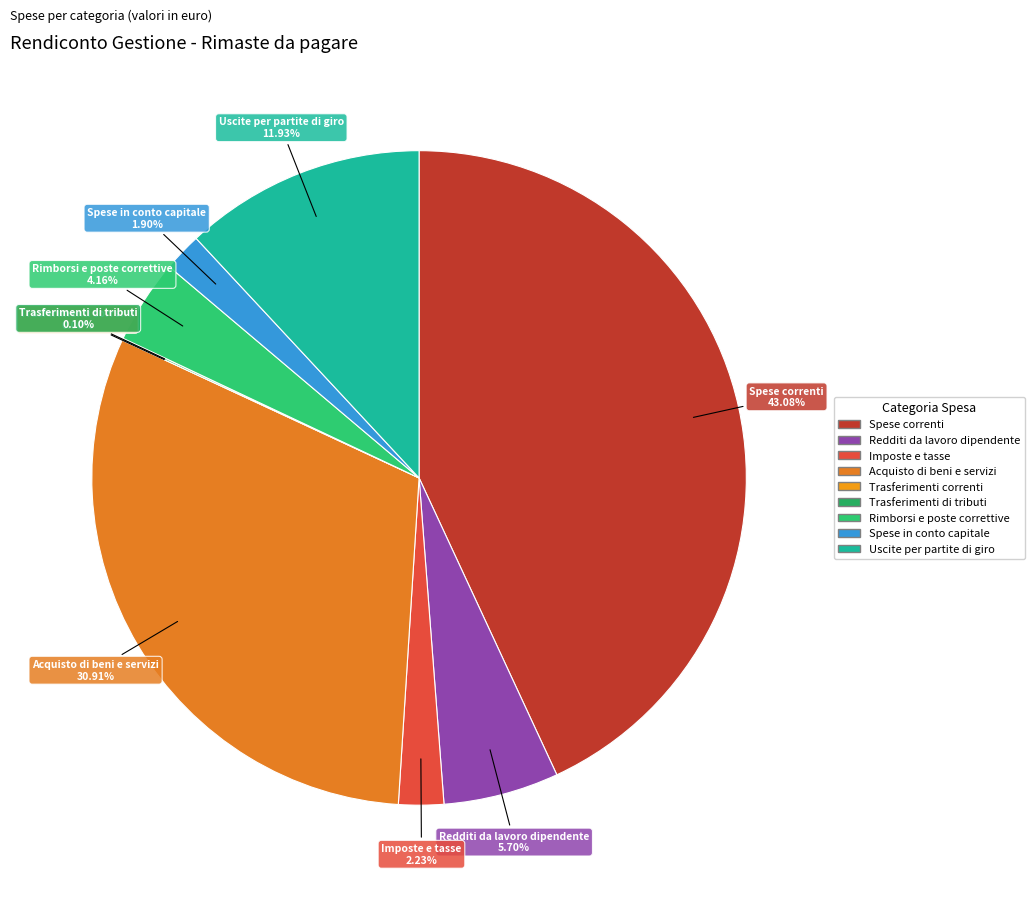

Between Spese correnti and Redditi da lavoro dipendente, which is larger?

Spese correnti